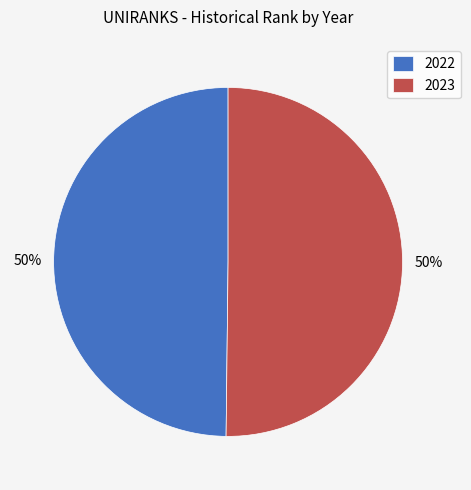

Count the number of slices in the pie.

2